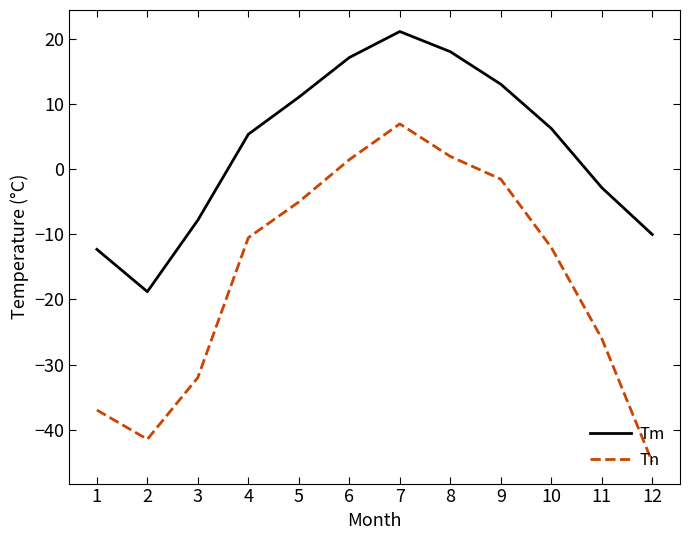

What is the sum of the Tm values at 3 and 5?

3.3